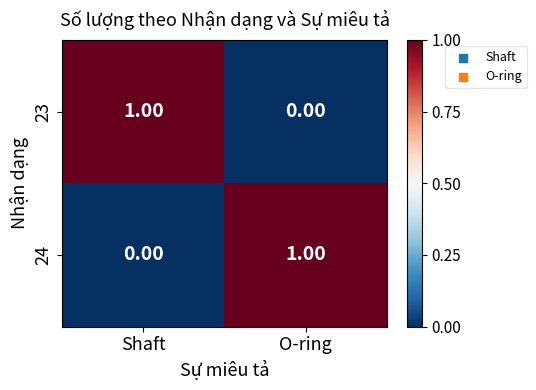

Rank the categories by 24 value from highest to lowest.

O-ring, Shaft